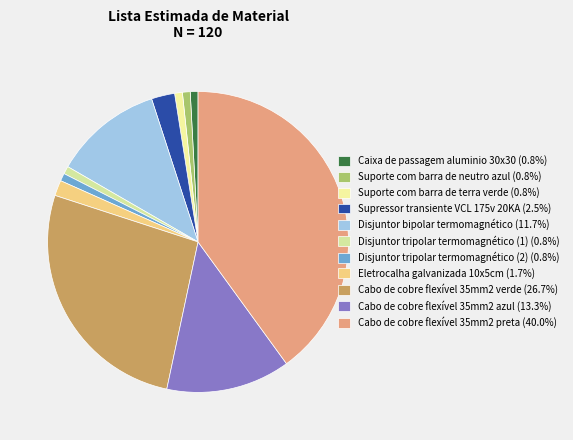

Count the number of slices in the pie.

11